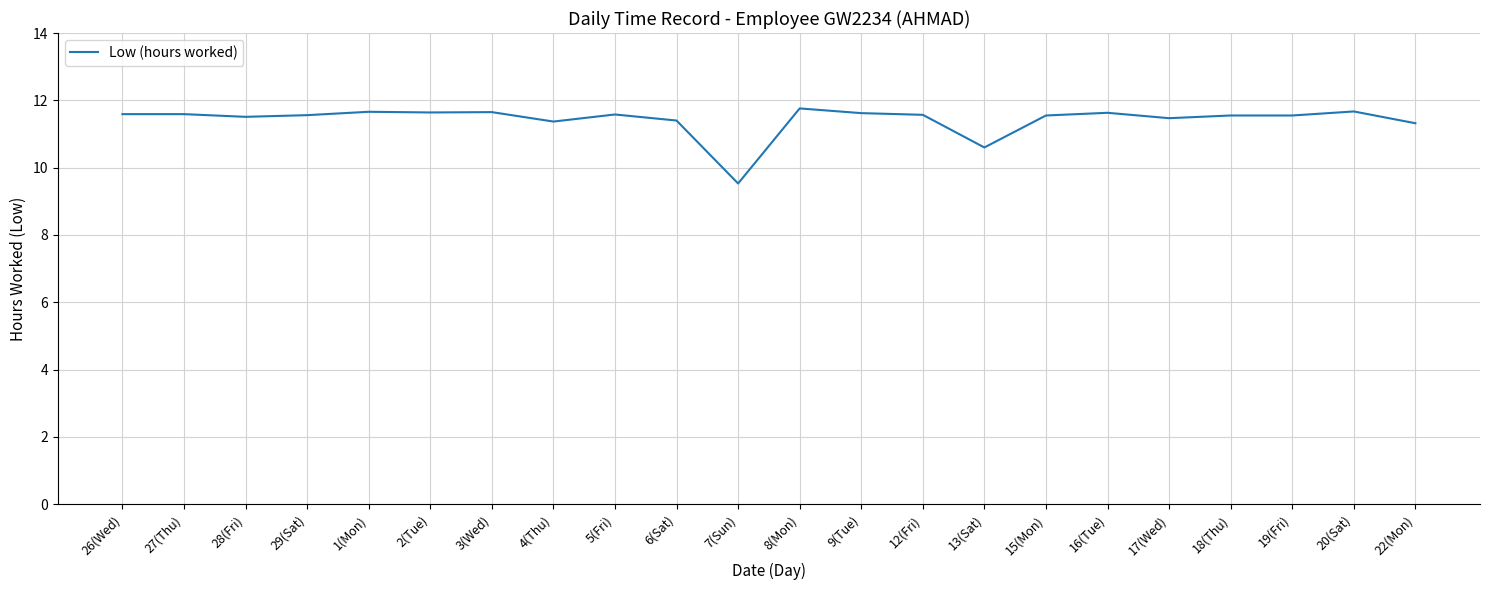

What position from the right is 22(Mon)?

1